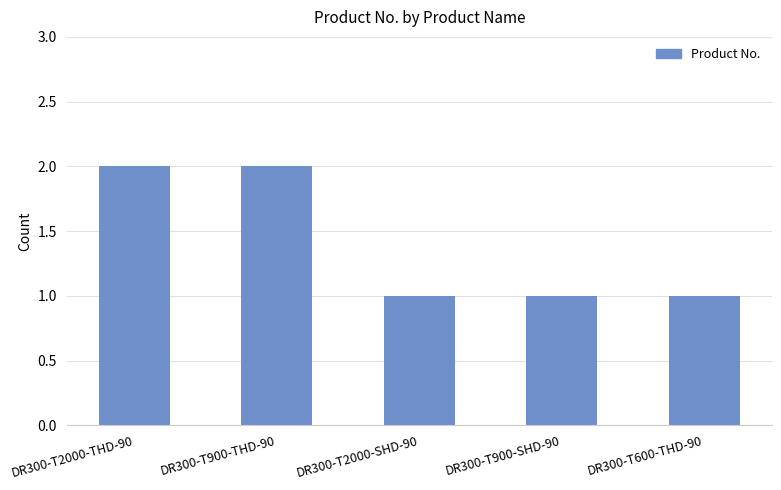

Read the value at DR300-T900-SHD-90.

1